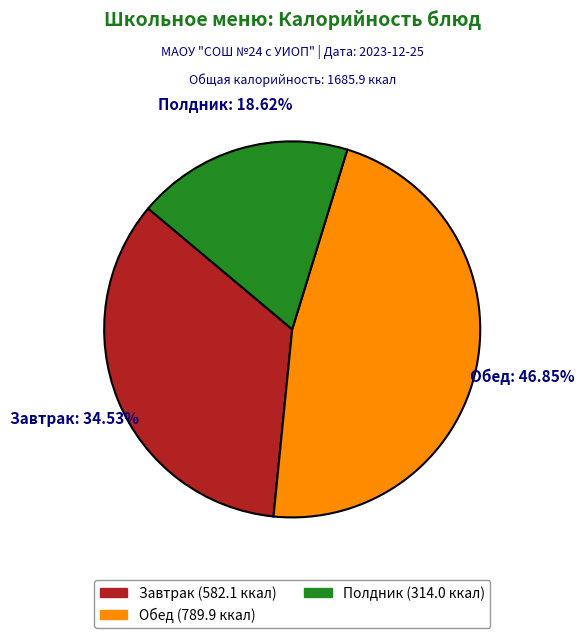

Is the sum of Завтрак and Обед greater than half?

Yes